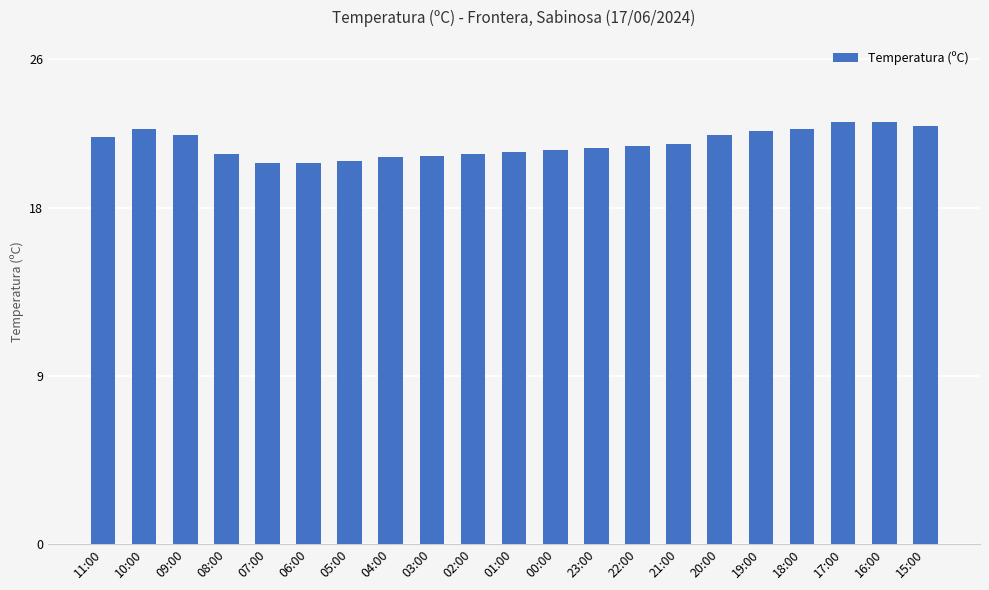

What is the ratio of the value at 15:00 to the value at 01:00?

1.1